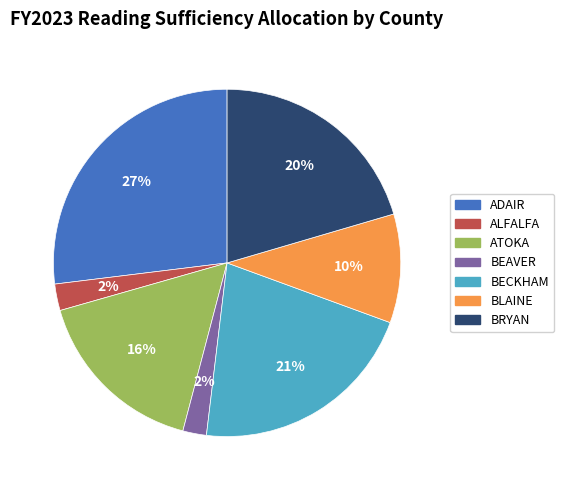

True or false: ADAIR accounts for 27% of the total.

True